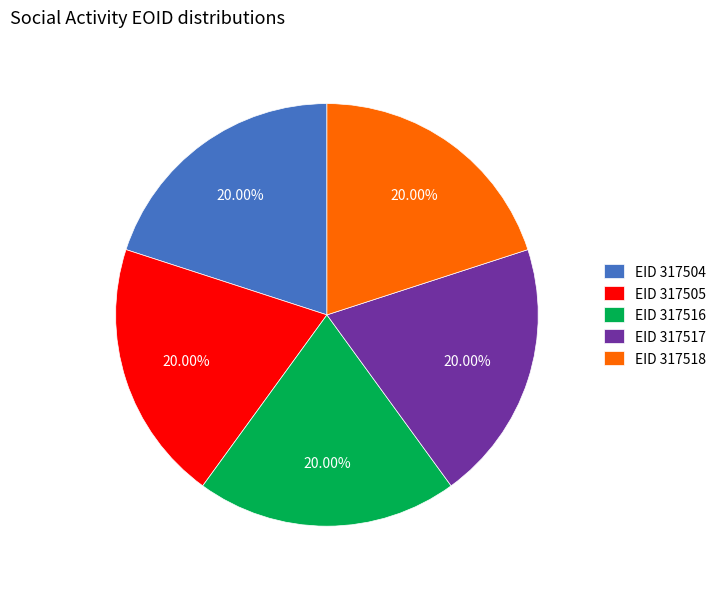

Does any single category account for the majority?

No